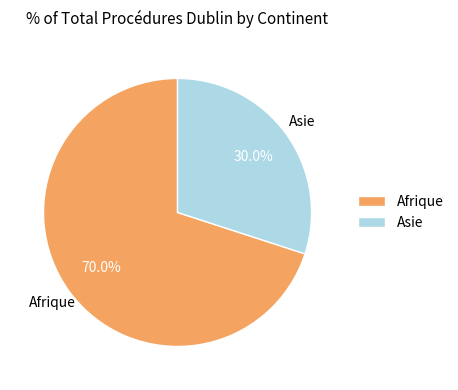

How many segments does this pie chart have?

2